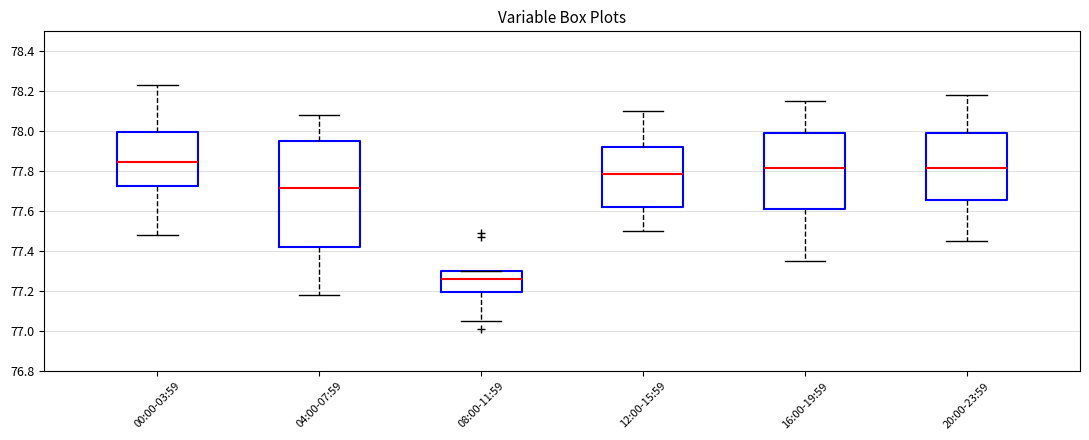

Which box has the lowest median line?

08:00-11:59